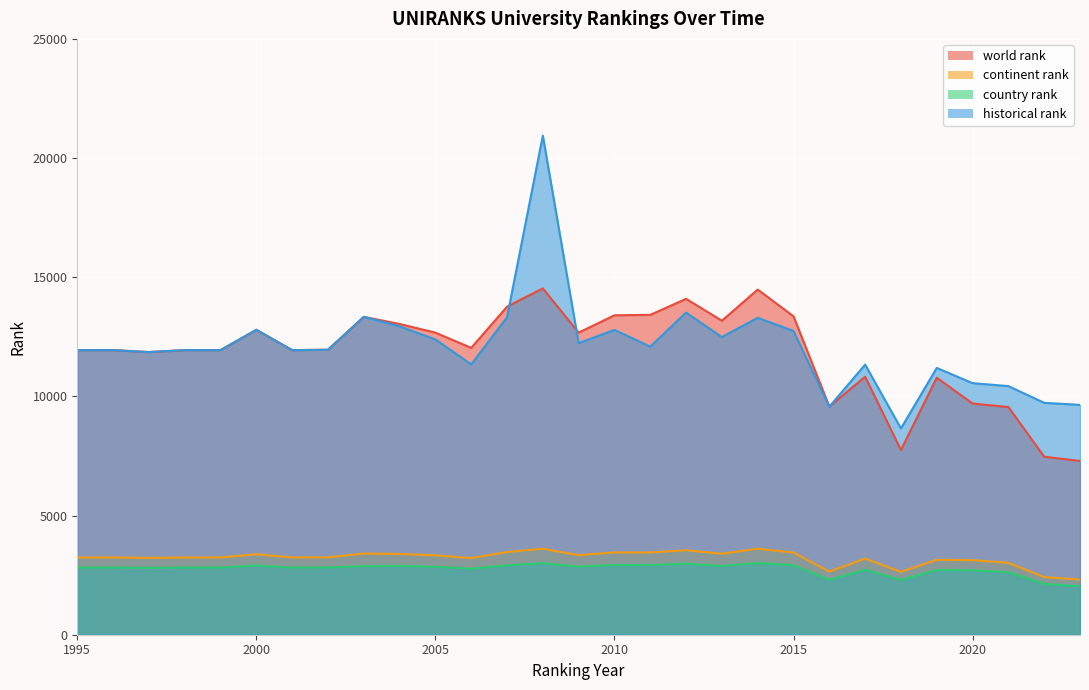

How many interior local valleys does the world rank series have?

7